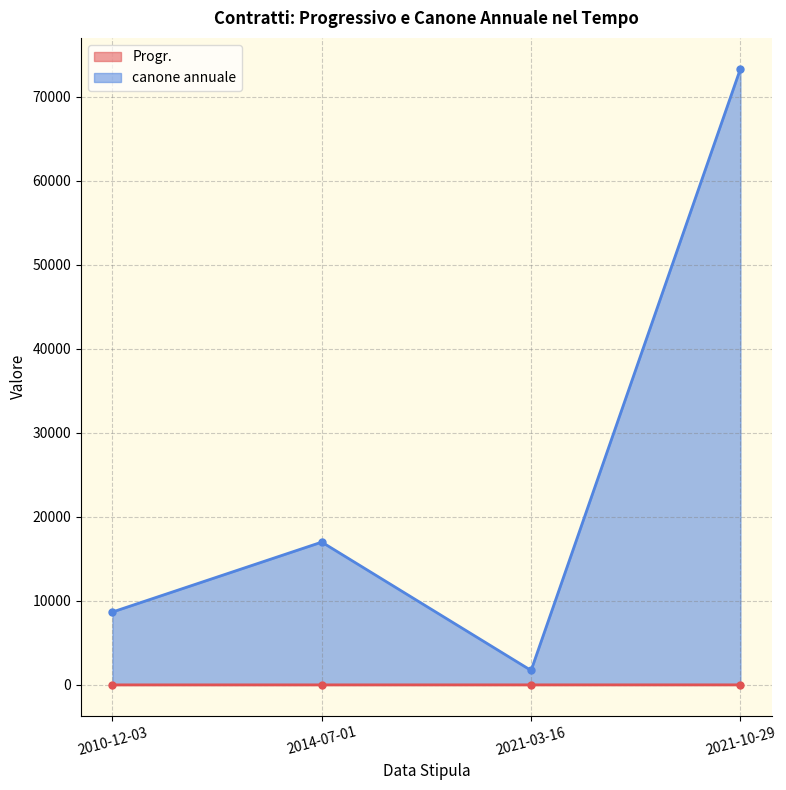

What is the label of the 2nd point from the left?

2014-07-01